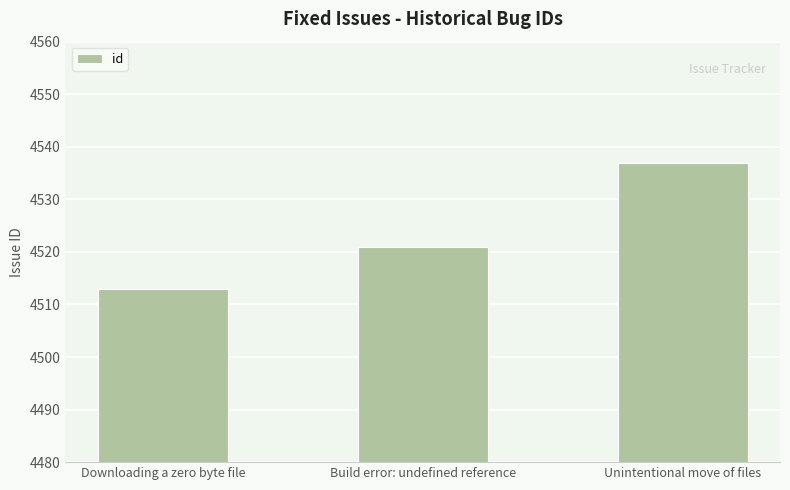

What position from the left is Build error: undefined reference?

2